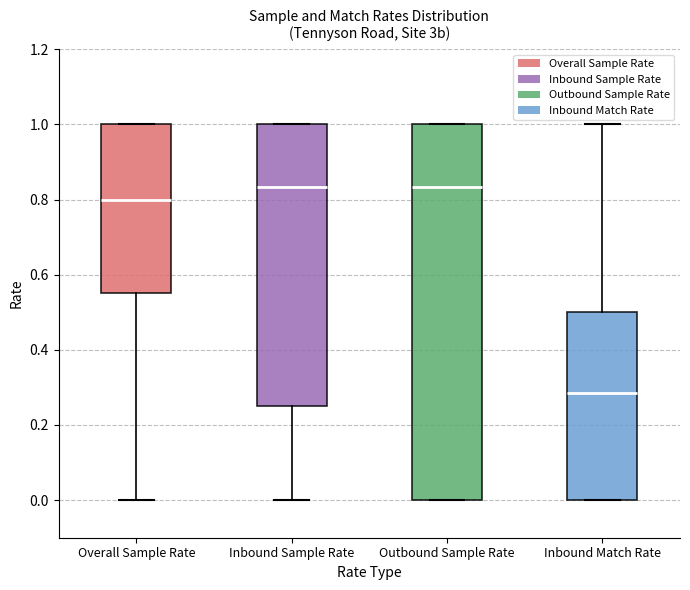

Reading left to right, read every box against the y-axis: the position of its median line, the range the box covers, and the ends of its whiskers. The values are not printed on the chart, so give them approximately, as read against the axis.

Overall Sample Rate: median 0.80, box 0.56 to 1.00, whiskers 0.00 to 1.00
Inbound Sample Rate: median 0.84, box 0.26 to 1.00, whiskers 0.00 to 1.00
Outbound Sample Rate: median 0.84, box 0.00 to 1.00, whiskers 0.00 to 1.00
Inbound Match Rate: median 0.28, box 0.00 to 0.50, whiskers 0.00 to 1.00